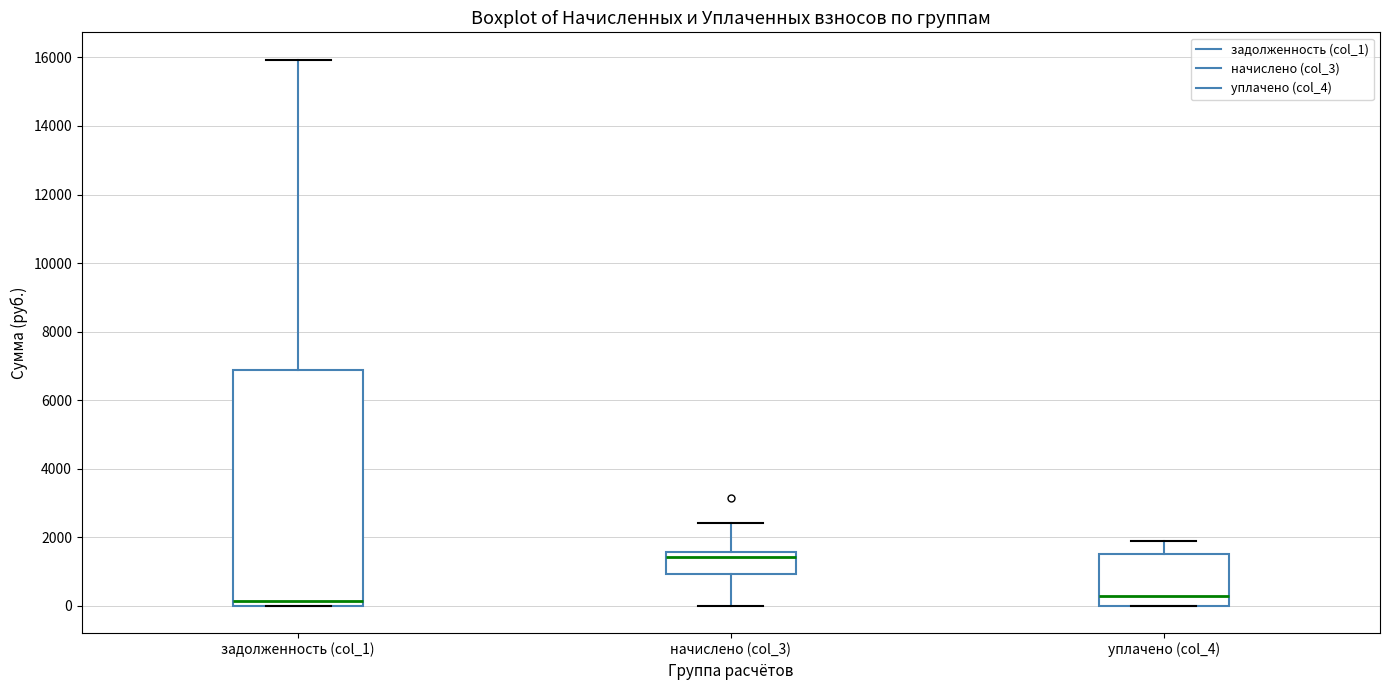

Reading left to right, read every box against the y-axis: the position of its median line, the range the box covers, and the ends of its whiskers. The values are not printed on the chart, so give them approximately, as read against the axis.

задолженность (col_1): median 200, box 0 to 6800, whiskers 0 to 16000
начислено (col_3): median 1400, box 1000 to 1600, whiskers 0 to 2400
уплачено (col_4): median 200, box 0 to 1600, whiskers 0 to 1800